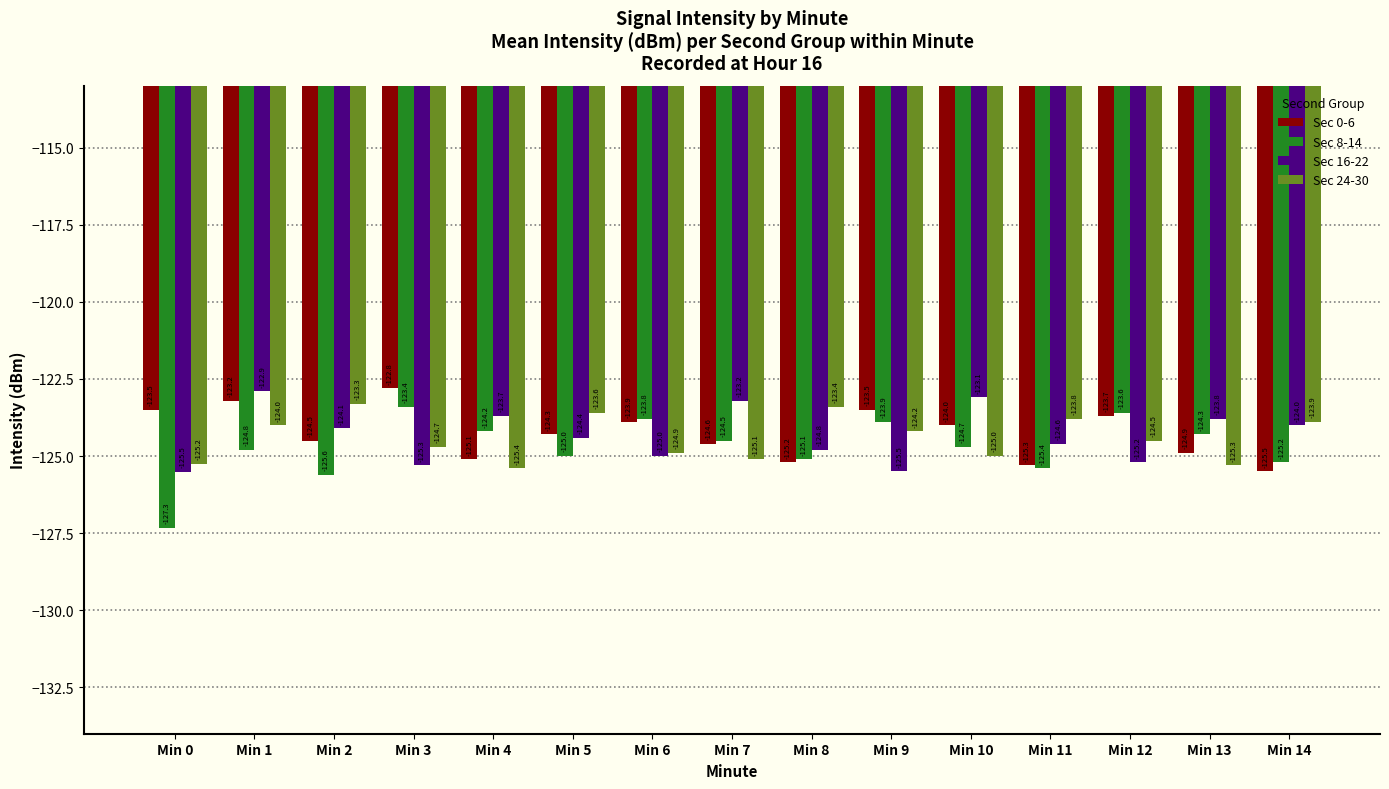

What is the difference between the Sec 24-30 values at Min 4 and Min 9?

1.2